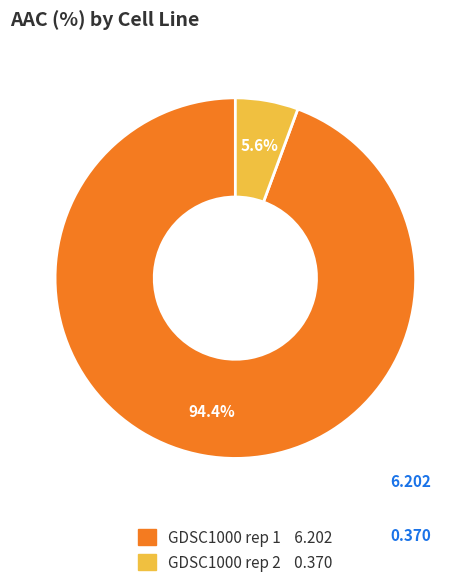

To the nearest percent, what is the difference between the GDSC1000 rep 1 and GDSC1000 rep 2 slice percentages?

89%